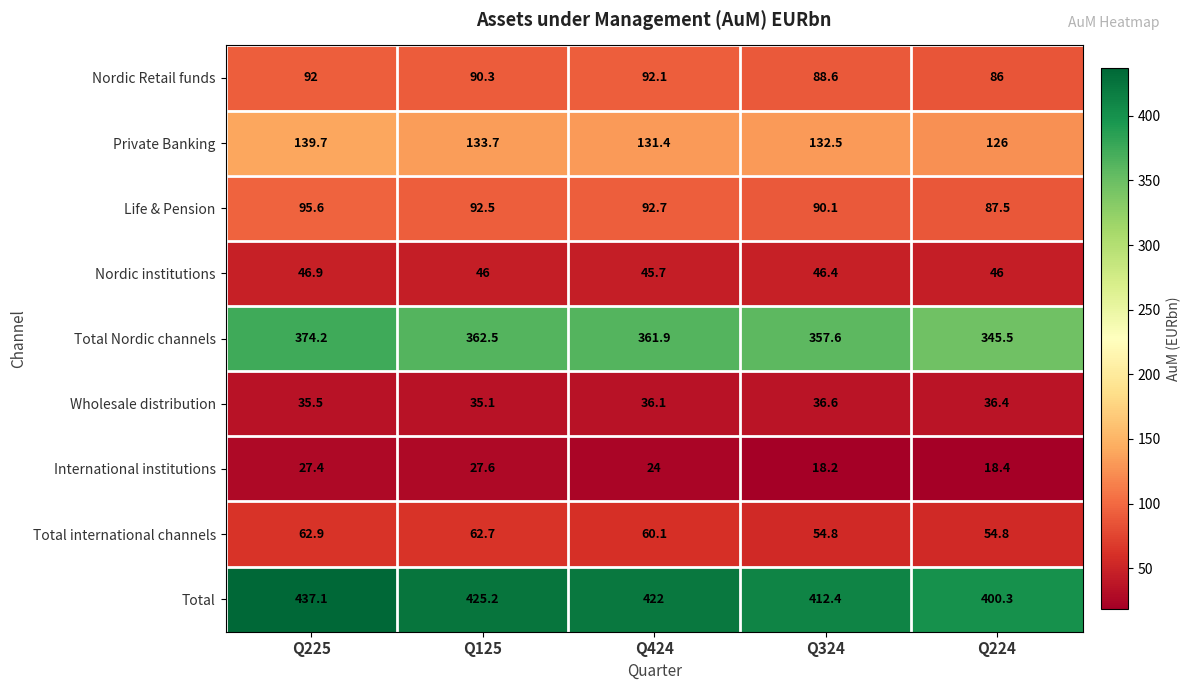

The value of Total at Q324 is 412.4. True or false?

True